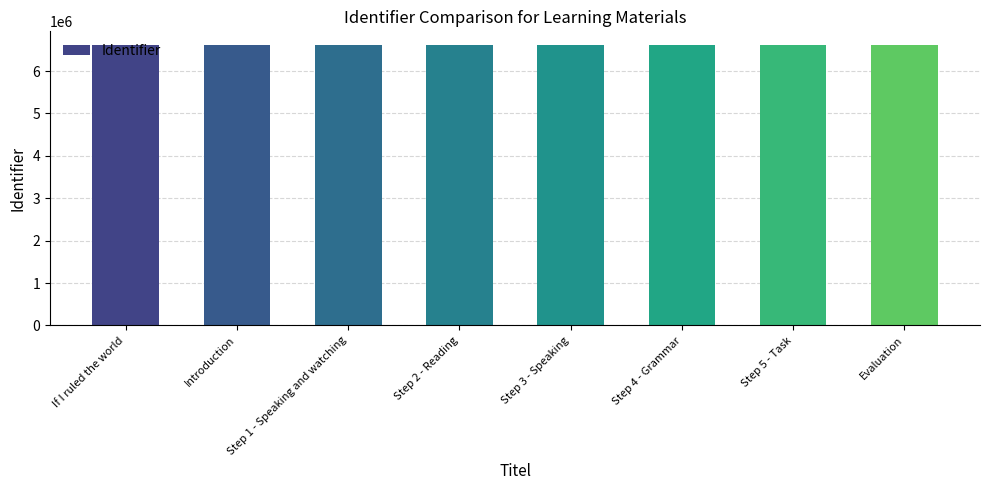

True or false: the data shows 9582298 at Introduction.

False